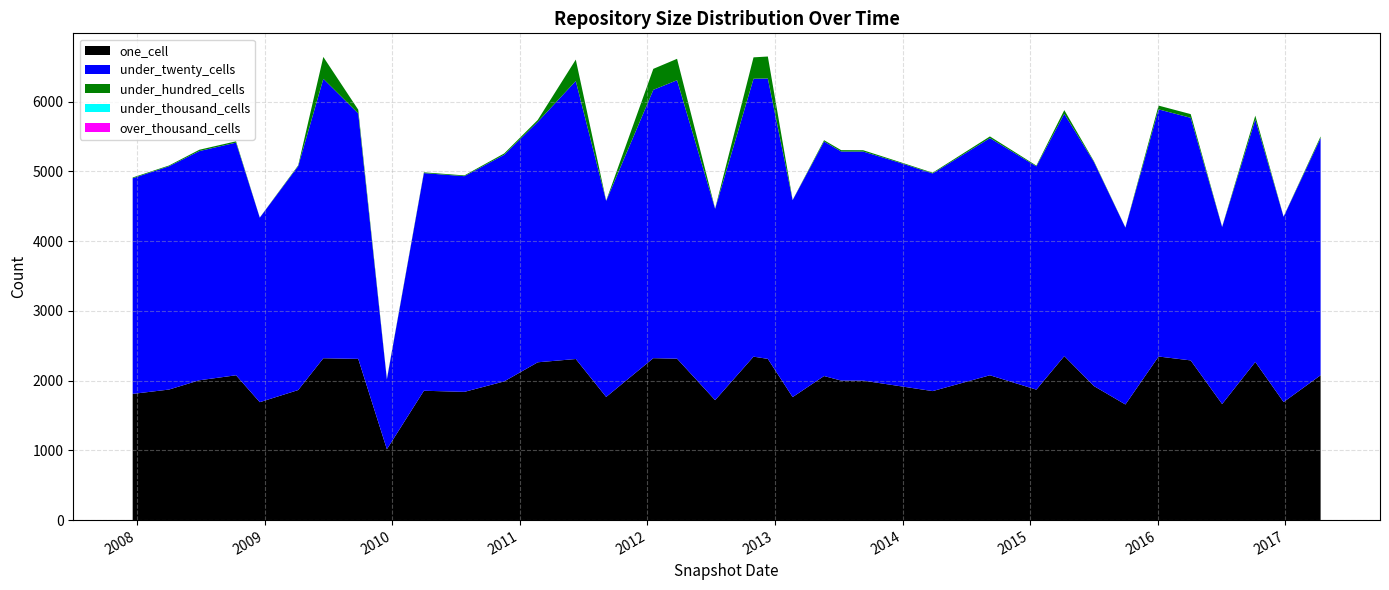

Reading left to right, extract all data points from this chart.

one_cell: 2007-12-19=1810	2008-04-01=1872	2008-06-27=2005	2008-10-10=2077	2008-12-17=1691	2009-04-06=1865	2009-06-17=2321	2009-09-25=2312	2009-12-16=1016	2010-04-01=1855	2010-07-26=1839	2010-11-17=1989	2011-02-21=2263	2011-06-10=2310	2011-09-05=1766	2012-01-18=2322	2012-03-26=2315	2012-07-13=1720	2012-10-31=2344	2012-12-11=2312	2013-02-20=1764	2013-05-21=2066	2013-07-09=2001	2013-09-10=2000	2013-12-20=1924	2014-03-28=1850	2014-09-08=2077	2015-01-19=1871	2015-04-09=2352	2015-07-03=1922	2015-10-01=1658	2016-01-04=2346	2016-04-05=2290	2016-07-04=1664	2016-10-07=2268	2016-12-27=1693	2017-04-12=2077
under_twenty_cells: 2007-12-19=3092	2008-04-01=3202	2008-06-27=3287	2008-10-10=3336	2008-12-17=2646	2009-04-06=3211	2009-06-17=4007	2009-09-25=3519	2009-12-16=1000	2010-04-01=3121	2010-07-26=3093	2010-11-17=3250	2011-02-21=3447	2011-06-10=3987	2011-09-05=2812	2012-01-18=3848	2012-03-26=3993	2012-07-13=2744	2012-10-31=3985	2012-12-11=4021	2013-02-20=2824	2013-05-21=3363	2013-07-09=3285	2013-09-10=3285	2013-12-20=3207	2014-03-28=3121	2014-09-08=3401	2015-01-19=3202	2015-04-09=3475	2015-07-03=3213	2015-10-01=2536	2016-01-04=3544	2016-04-05=3479	2016-07-04=2539	2016-10-07=3478	2016-12-27=2657	2017-04-12=3401
under_hundred_cells: 2007-12-19=11	2008-04-01=11	2008-06-27=19	2008-10-10=19	2008-12-17=2	2009-04-06=11	2009-06-17=314	2009-09-25=54	2009-12-16=8	2010-04-01=11	2010-07-26=11	2010-11-17=19	2011-02-21=28	2011-06-10=307	2011-09-05=3	2012-01-18=301	2012-03-26=307	2012-07-13=3	2012-10-31=307	2012-12-11=315	2013-02-20=3	2013-05-21=19	2013-07-09=19	2013-09-10=19	2013-12-20=11	2014-03-28=11	2014-09-08=24	2015-01-19=11	2015-04-09=52	2015-07-03=11	2015-10-01=3	2016-01-04=54	2016-04-05=53	2016-07-04=3	2016-10-07=54	2016-12-27=3	2017-04-12=24
under_thousand_cells: 2007-12-19=0	2008-04-01=0	2008-06-27=0	2008-10-10=0	2008-12-17=0	2009-04-06=0	2009-06-17=0	2009-09-25=0	2009-12-16=0	2010-04-01=0	2010-07-26=0	2010-11-17=0	2011-02-21=0	2011-06-10=0	2011-09-05=0	2012-01-18=0	2012-03-26=0	2012-07-13=0	2012-10-31=0	2012-12-11=0	2013-02-20=0	2013-05-21=0	2013-07-09=0	2013-09-10=0	2013-12-20=0	2014-03-28=0	2014-09-08=0	2015-01-19=0	2015-04-09=0	2015-07-03=0	2015-10-01=0	2016-01-04=0	2016-04-05=0	2016-07-04=0	2016-10-07=0	2016-12-27=0	2017-04-12=0
over_thousand_cells: 2007-12-19=0	2008-04-01=0	2008-06-27=0	2008-10-10=0	2008-12-17=0	2009-04-06=0	2009-06-17=0	2009-09-25=0	2009-12-16=0	2010-04-01=0	2010-07-26=0	2010-11-17=0	2011-02-21=0	2011-06-10=0	2011-09-05=0	2012-01-18=0	2012-03-26=0	2012-07-13=0	2012-10-31=0	2012-12-11=0	2013-02-20=0	2013-05-21=0	2013-07-09=0	2013-09-10=0	2013-12-20=0	2014-03-28=0	2014-09-08=0	2015-01-19=0	2015-04-09=0	2015-07-03=0	2015-10-01=0	2016-01-04=0	2016-04-05=0	2016-07-04=0	2016-10-07=0	2016-12-27=0	2017-04-12=0